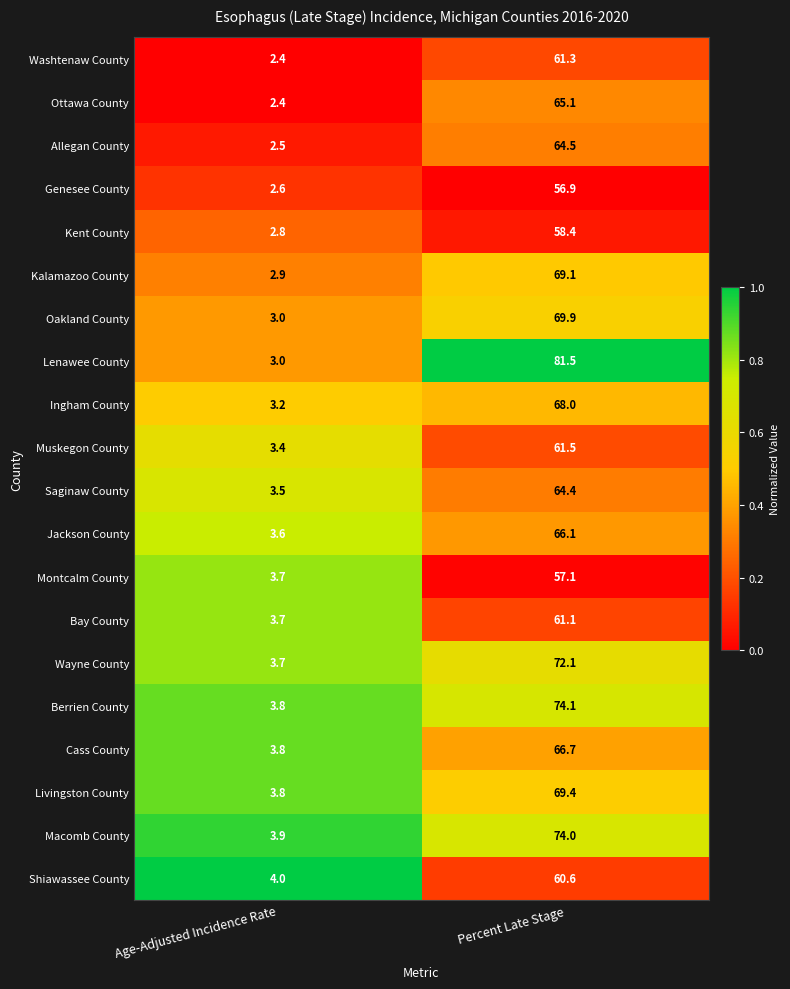

How many data points does each series have?

2